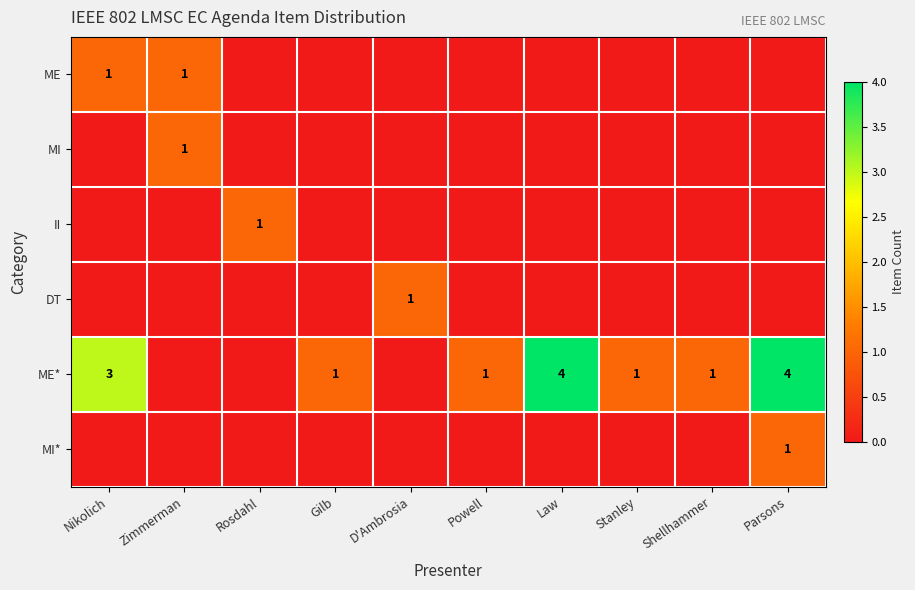

The ME* series shows 2 at Powell. True or false?

False